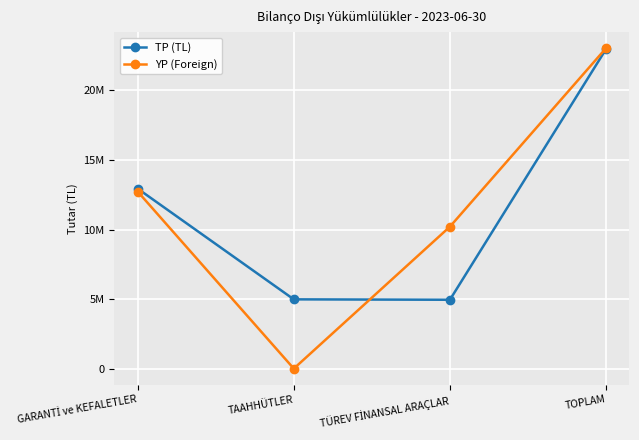

The value of TP (TL) at TÜREV FİNANSAL ARAÇLAR is 7092102. True or false?

False